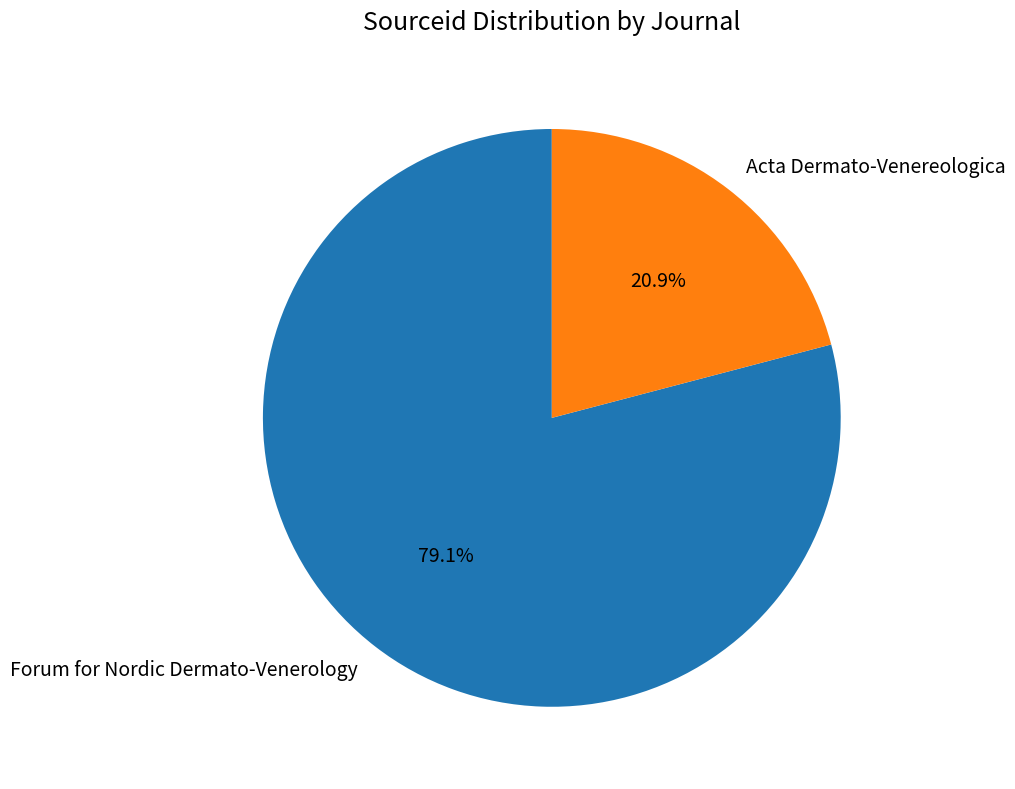

What is the total percentage of Forum for Nordic Dermato-Venerology and Acta Dermato-Venereologica?

100.0%